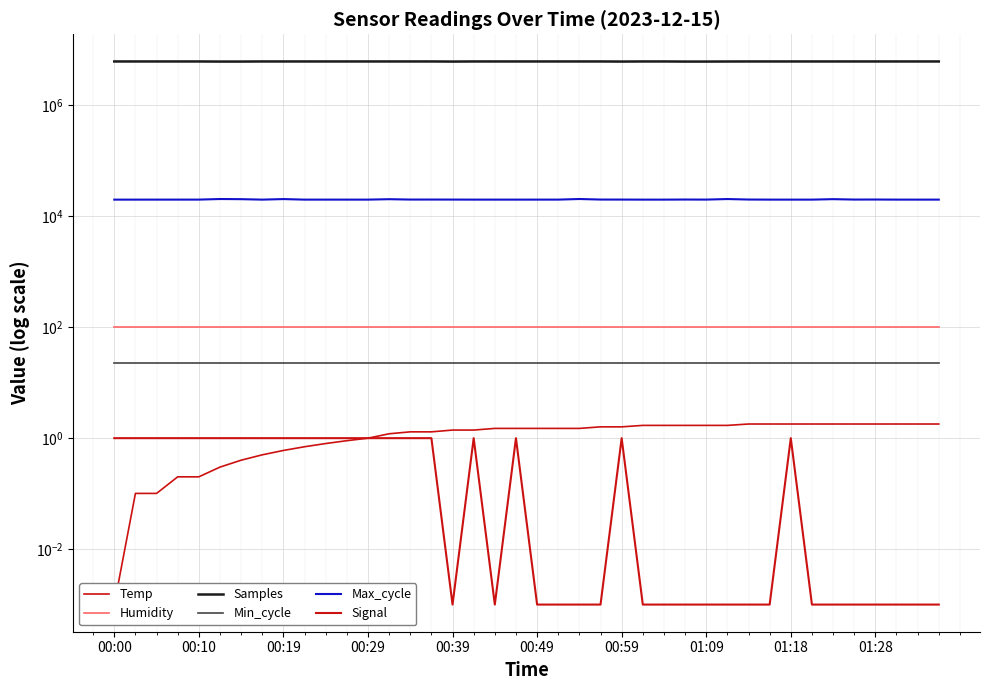

What is the total value across all series at 34?

6224648.8